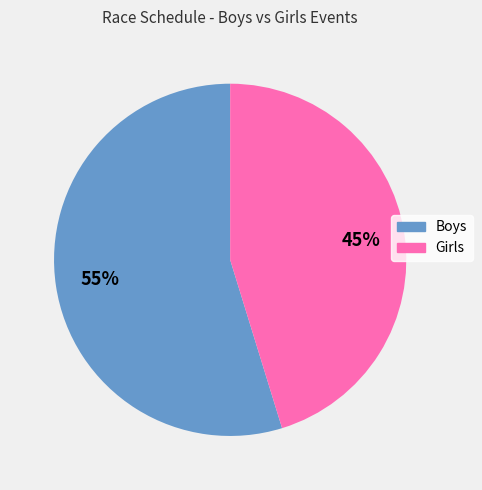

How many slices are in this pie chart?

2